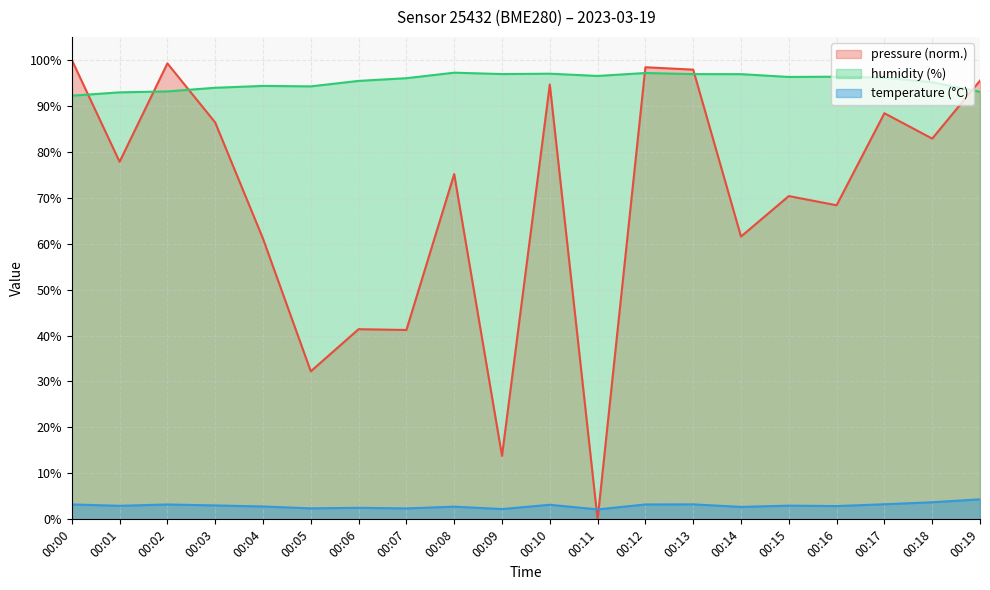

What is the value of the pressure point at the 20th from the left?

95.5